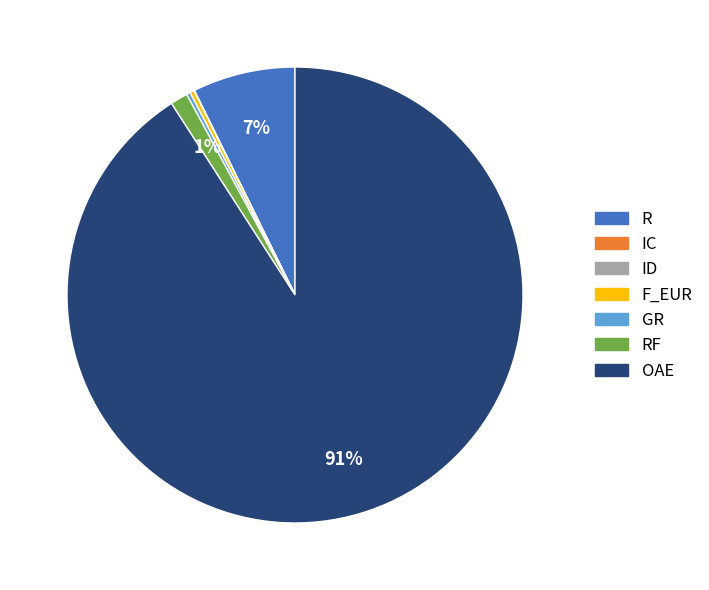

Approximately how many times larger is the value at OAE compared to F_EUR?

311.9